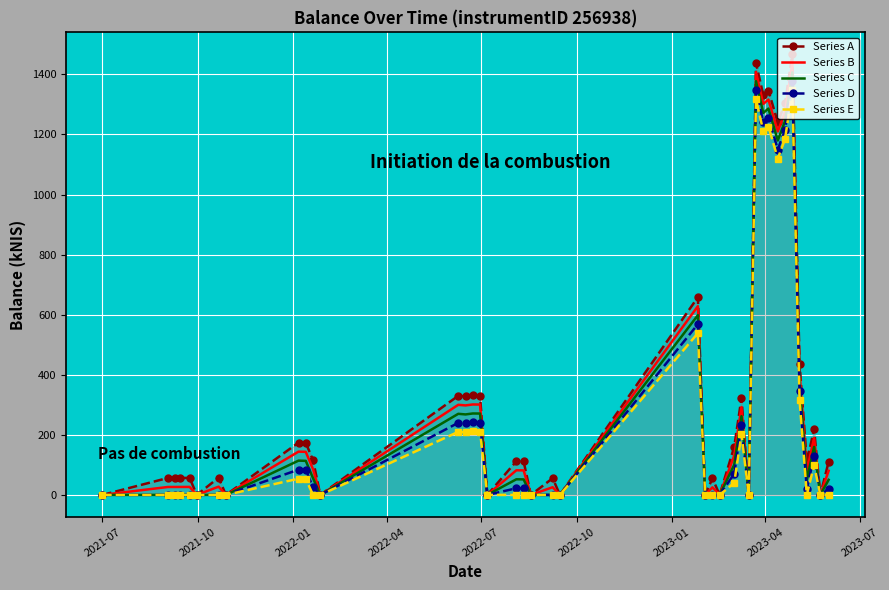

What is the greatest value displayed?

1466.6